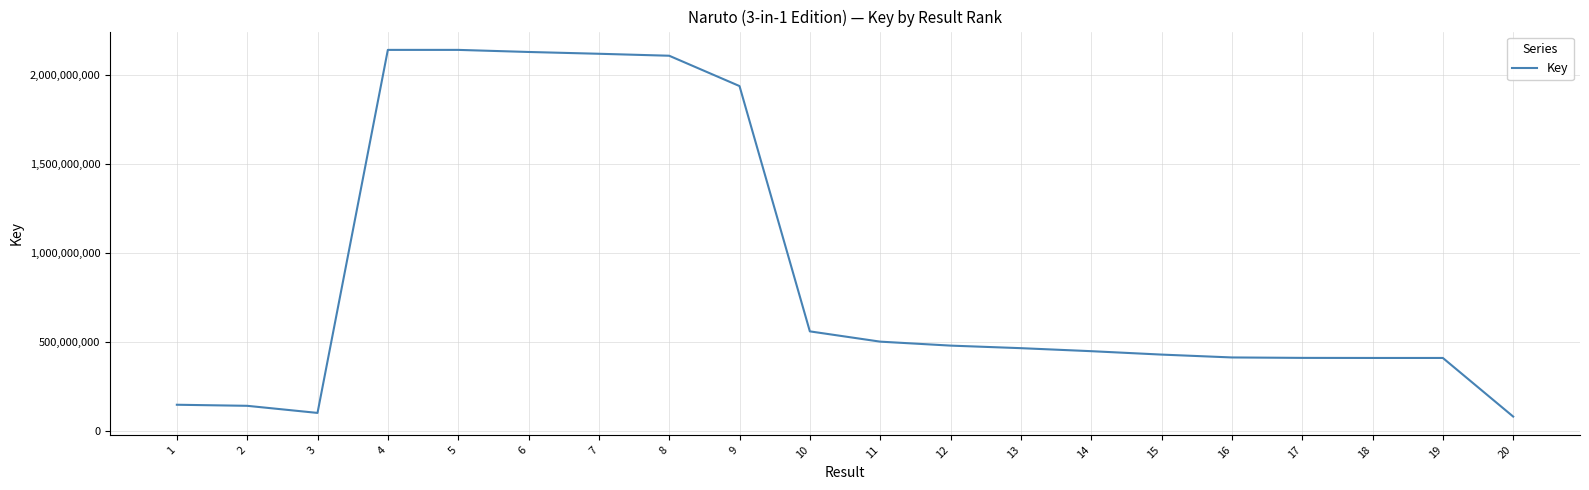

What is the smallest value displayed?

80236979